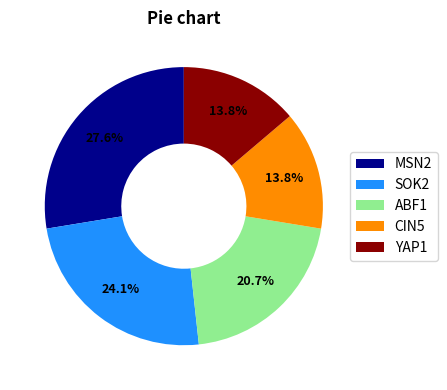

What is the largest slice in the pie chart?

MSN2